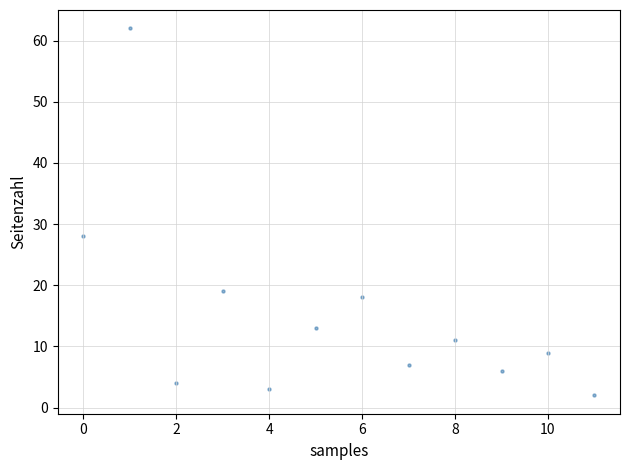

What is the range of Y values (max minus min)?

60